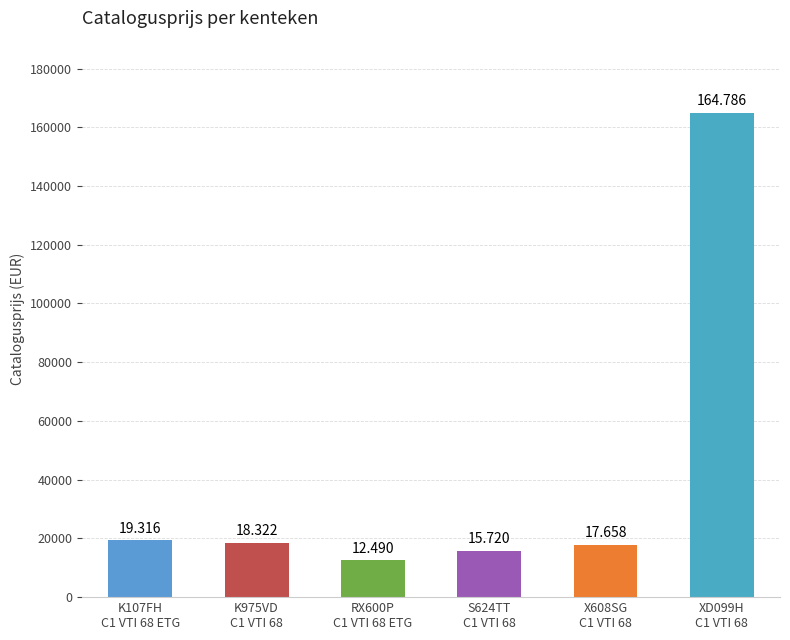

Are the bars grouped side by side (vs. stacked)?

No